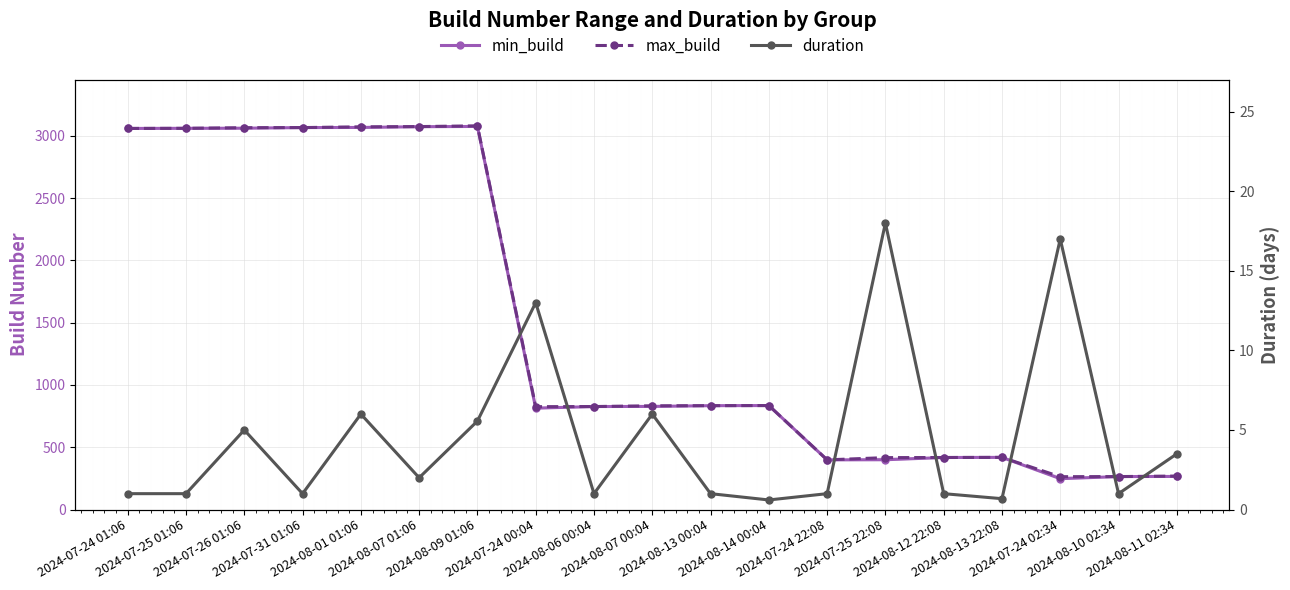

Where is the first local maximum for duration?

2024-07-26 01:06